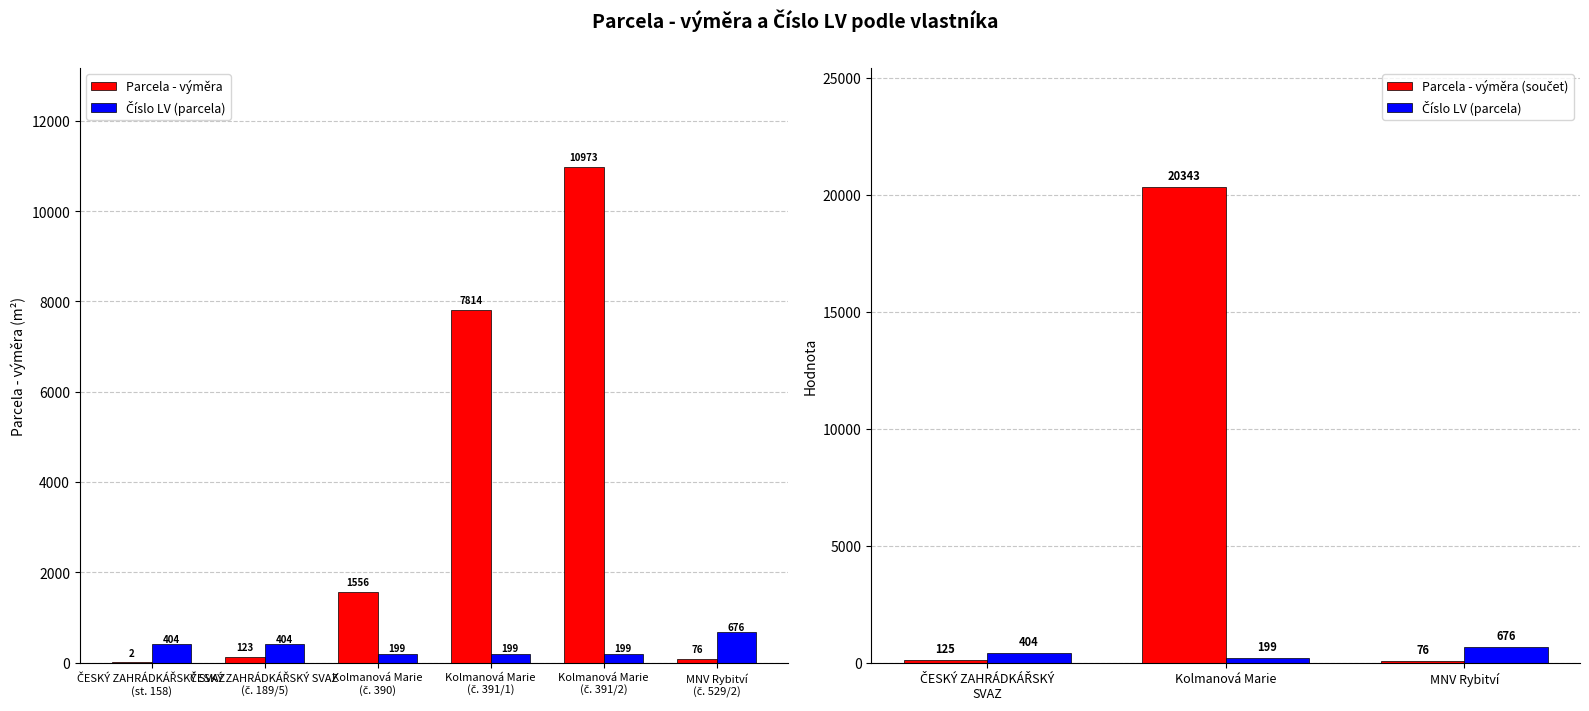

The value of Číslo LV (parcela) at MNV Rybitví
(č. 529/2) is 676. True or false?

True